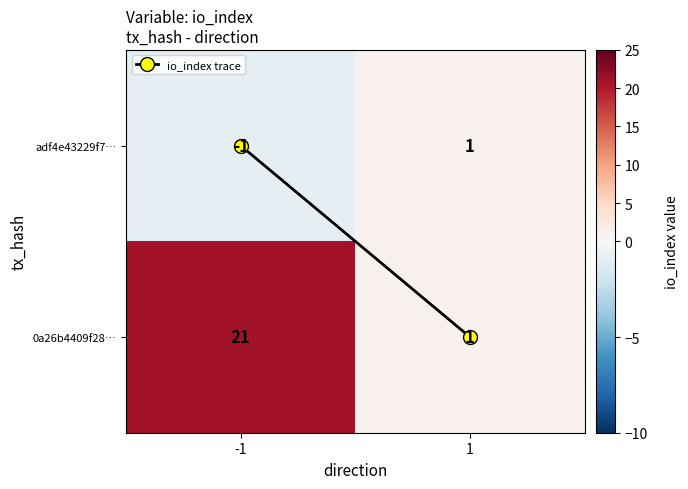

What is the maximum value shown in the chart?

21